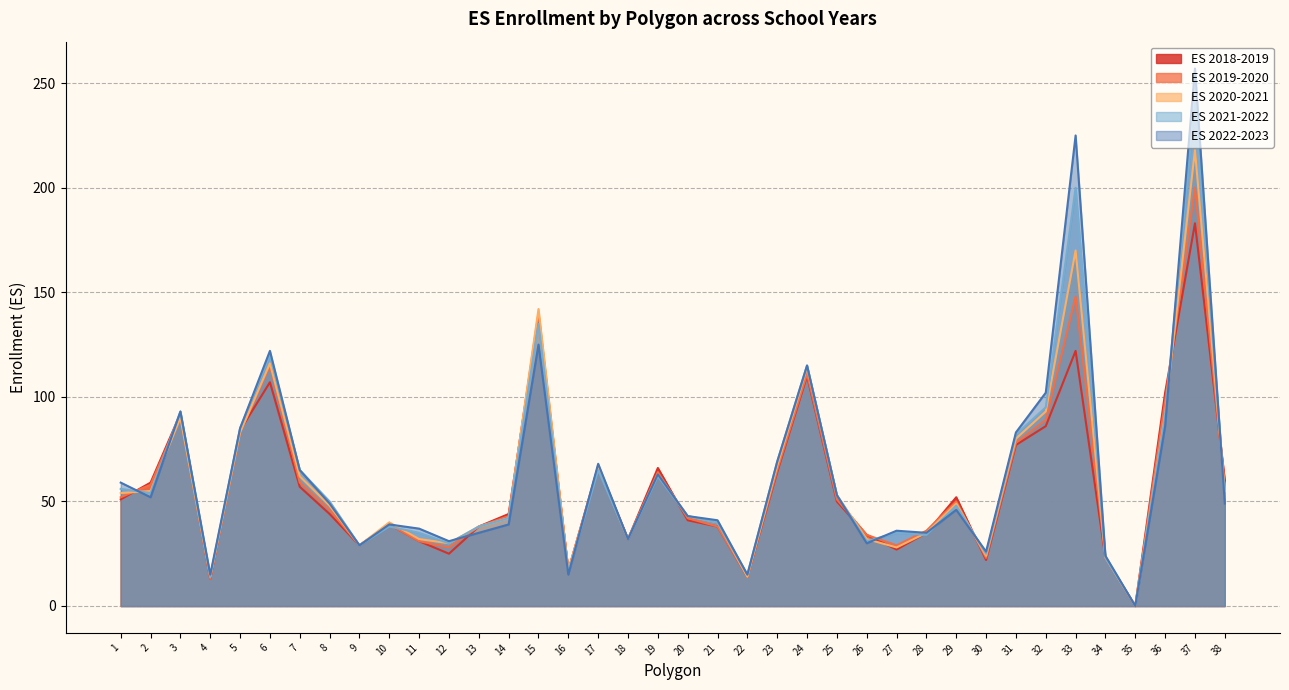

What is the difference between the second highest and minimum values in the ES 2019-2020 series?

148